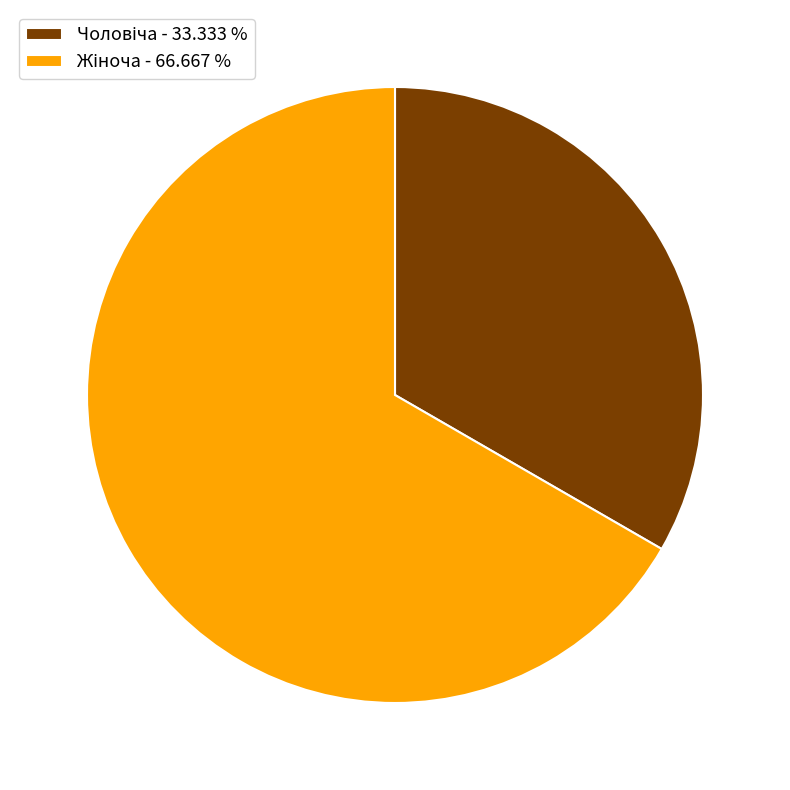

Is there any slice that represents more than half of the pie?

Yes